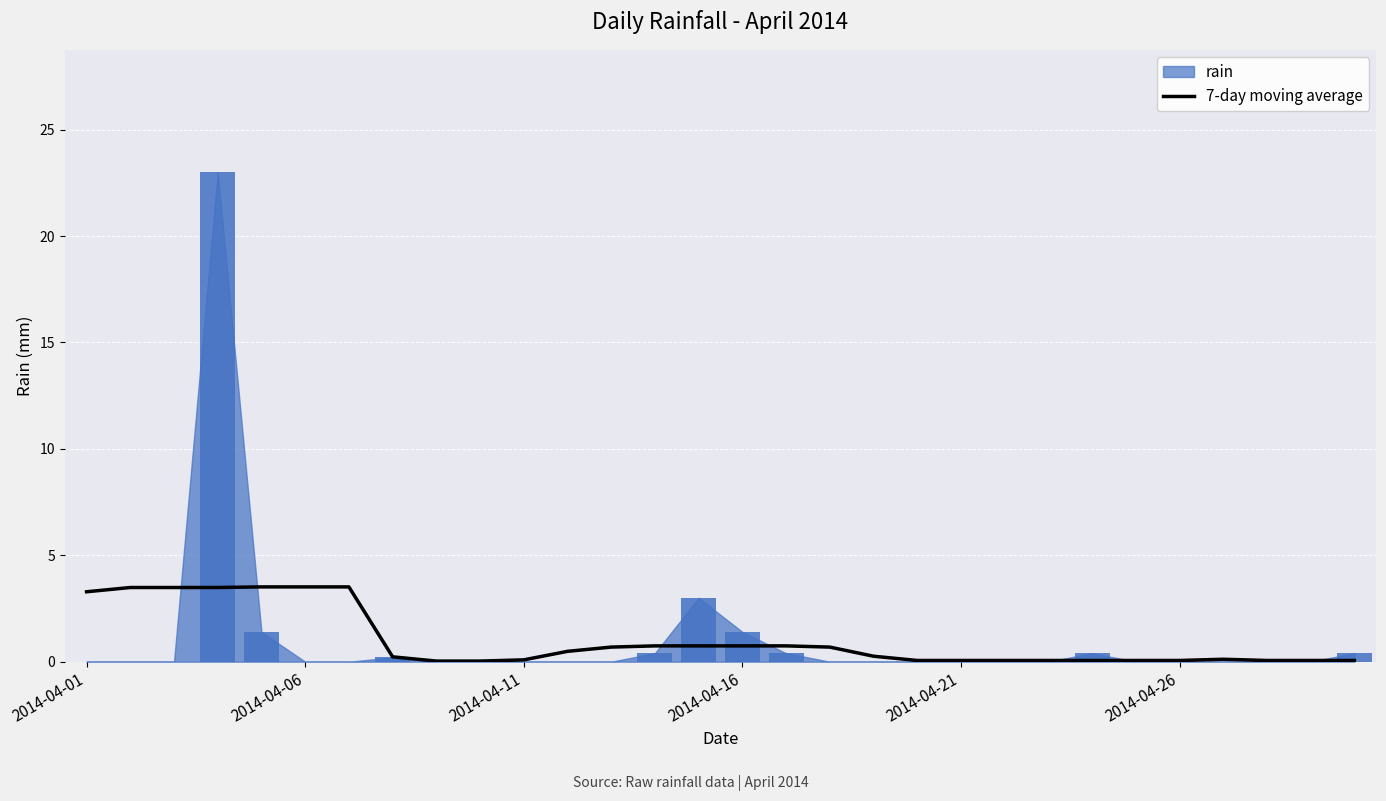

Which has a higher value, 28 or 7?

7